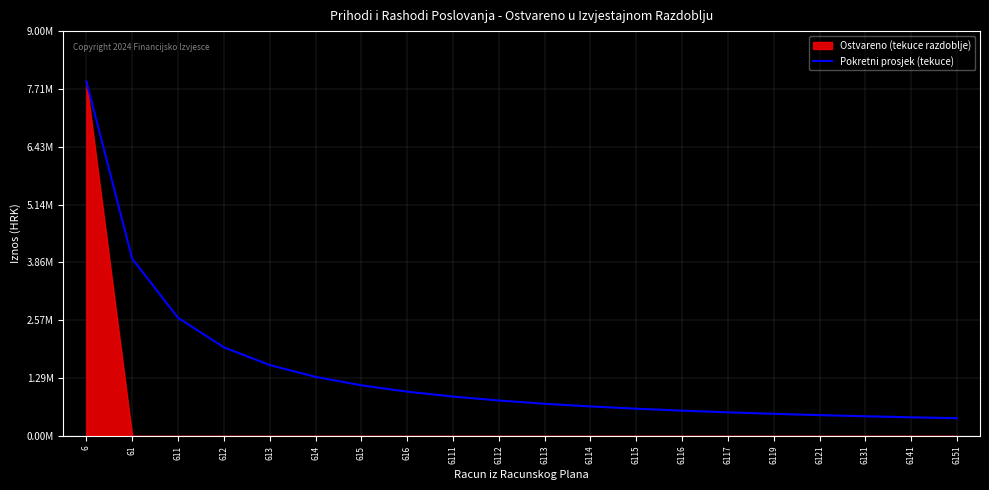

How many values are below 788185?

10